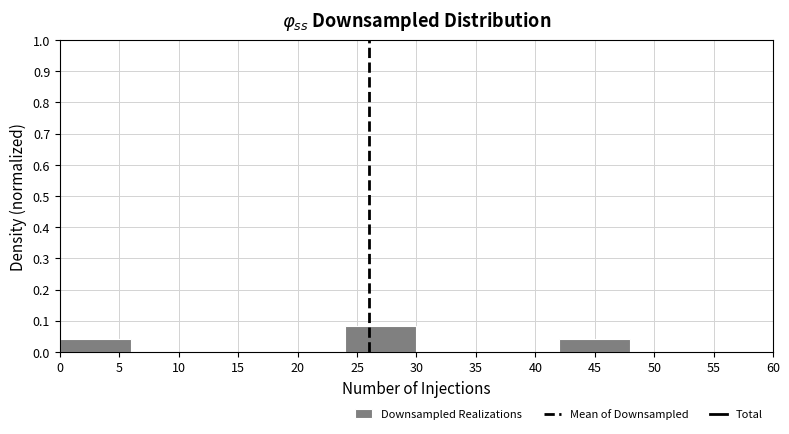

How tall is the bar that spans 42 to 48 on the x-axis? The values are not printed on the chart, so give them approximately, as read against the axis.

0.04